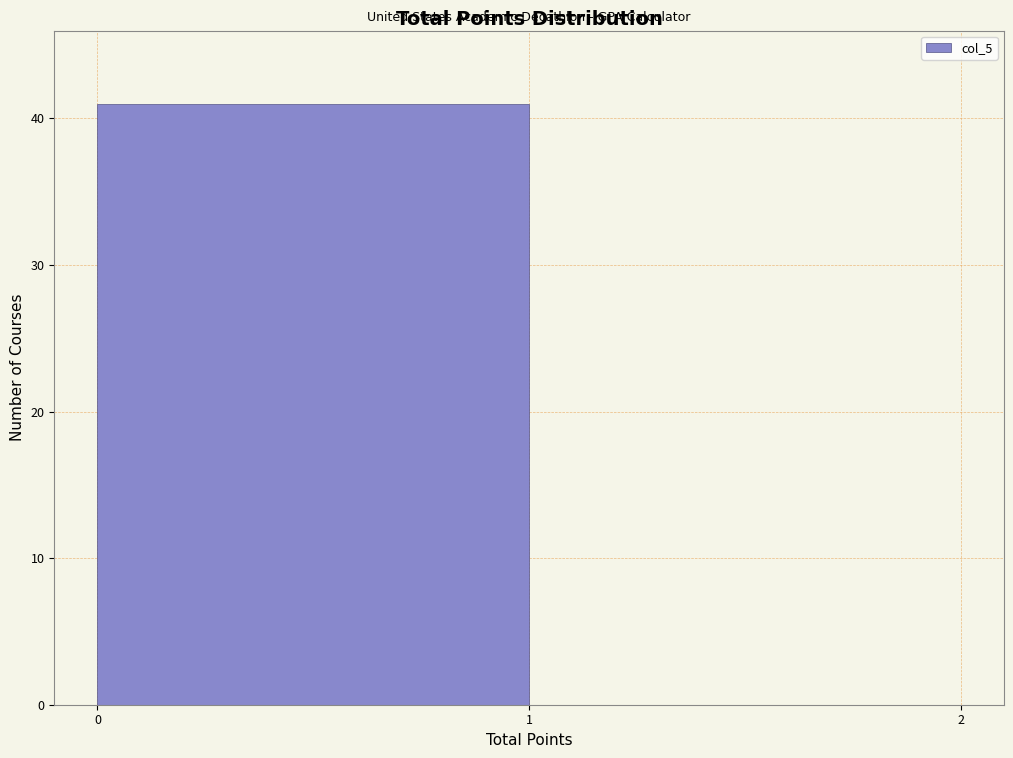

What is the height of the bar covering 0 to 1 on the x-axis? The values are not printed on the chart, so give them approximately, as read against the axis.

41